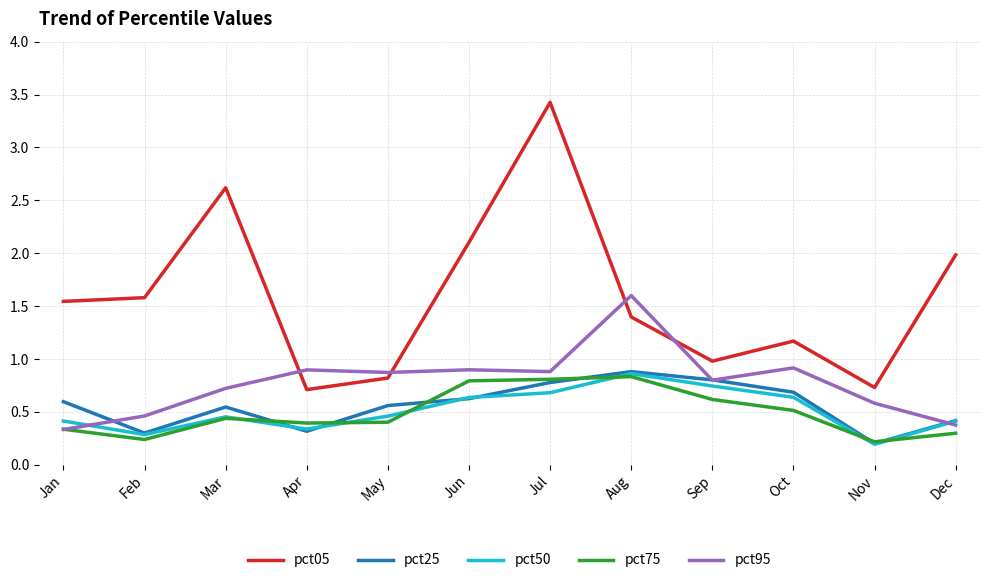

True or false: pct95 has a value of 0.3 at Oct.

False